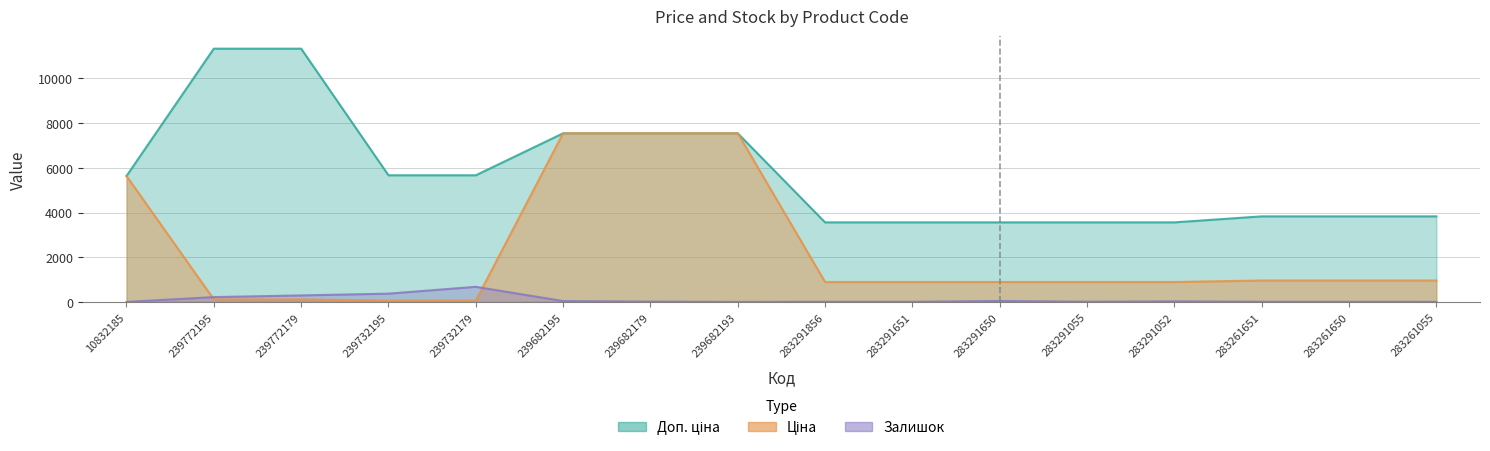

The value of Доп. ціна at 239732179 is 5667.0. True or false?

True